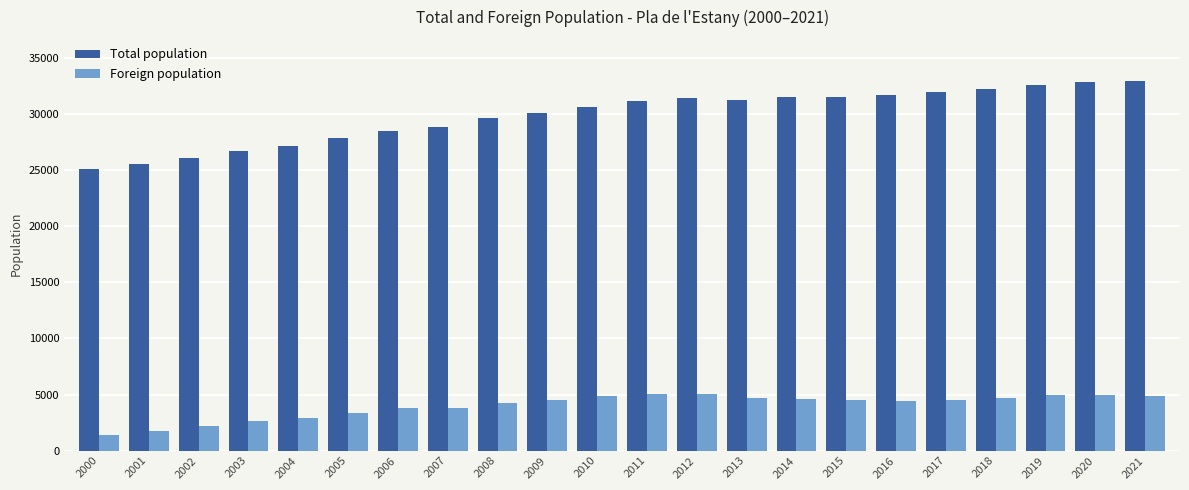

List the series in order of their overall mean, lowest first.

Foreign population, Total population